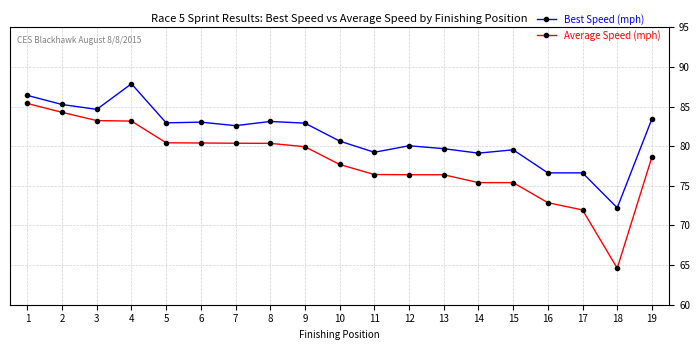

Which series has the largest total across all categories?

Best Speed (mph)